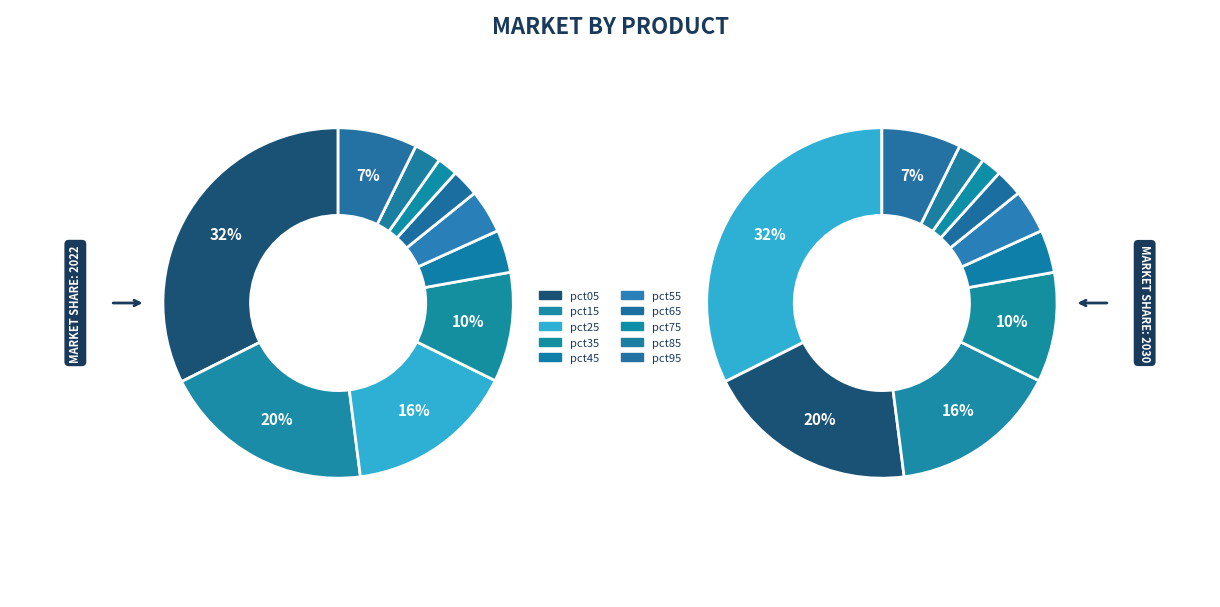

Combined, do pct55 and pct45 account for over 50%?

No